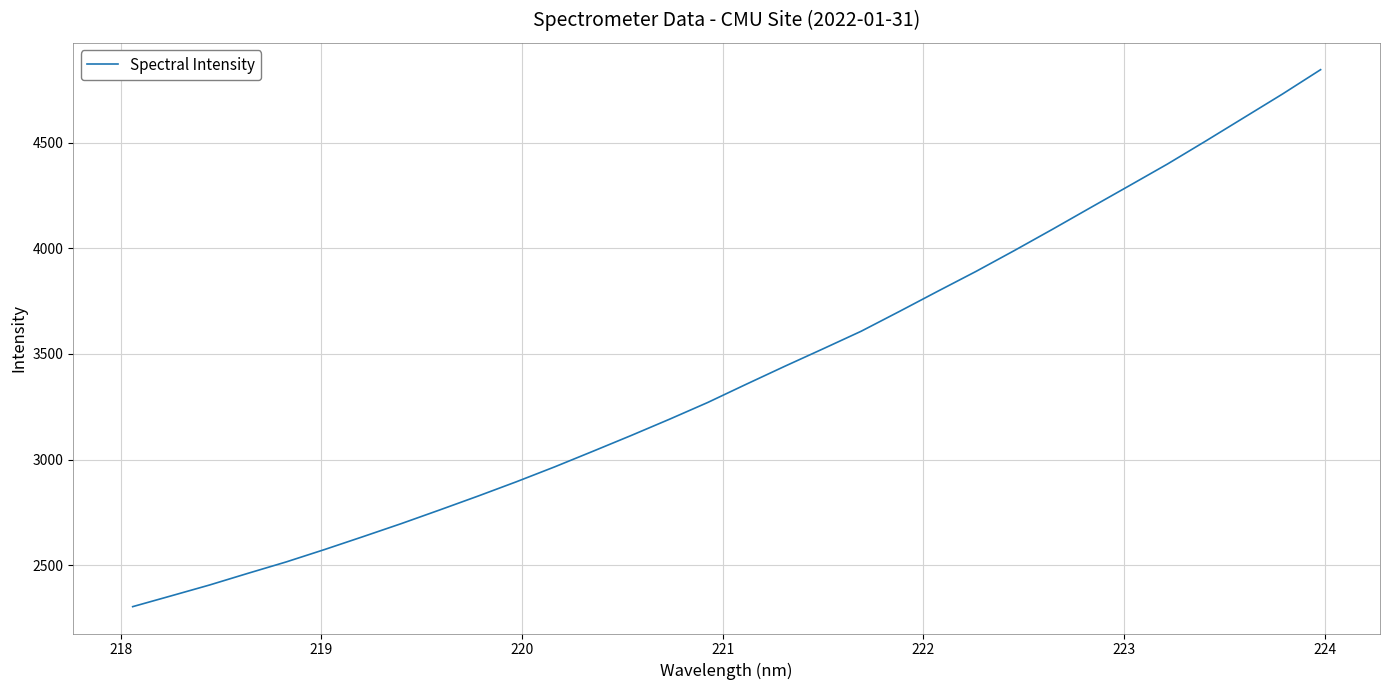

What is the maximum value shown in the chart?

4846.3